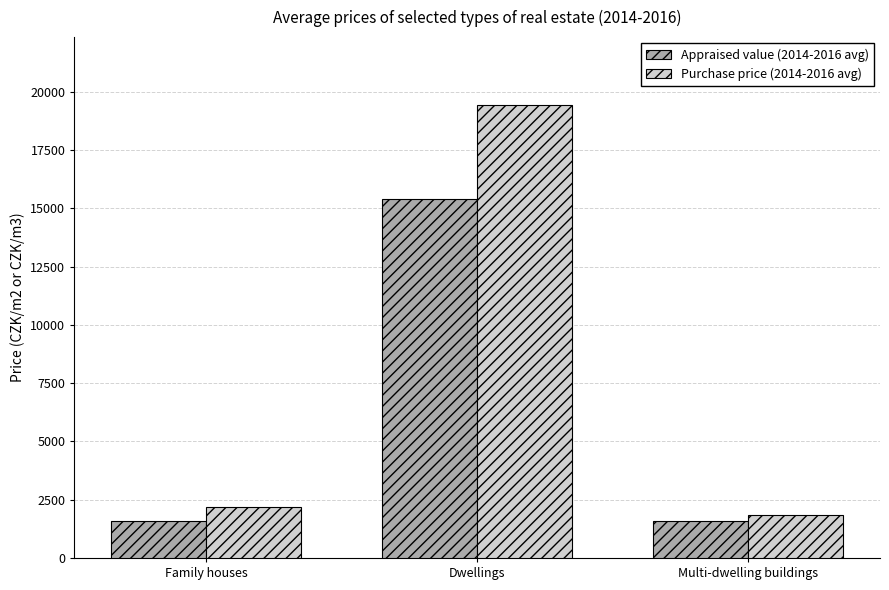

The Purchase price (2014-2016 avg) series shows 19426 at Dwellings. True or false?

True